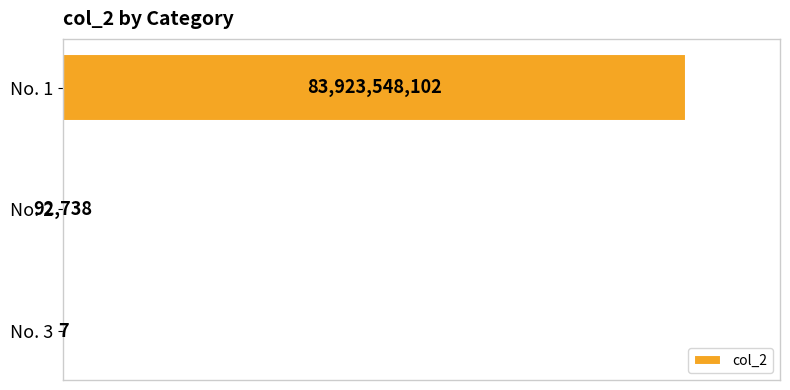

At which label is the value closest to 41961774054?

No. 2